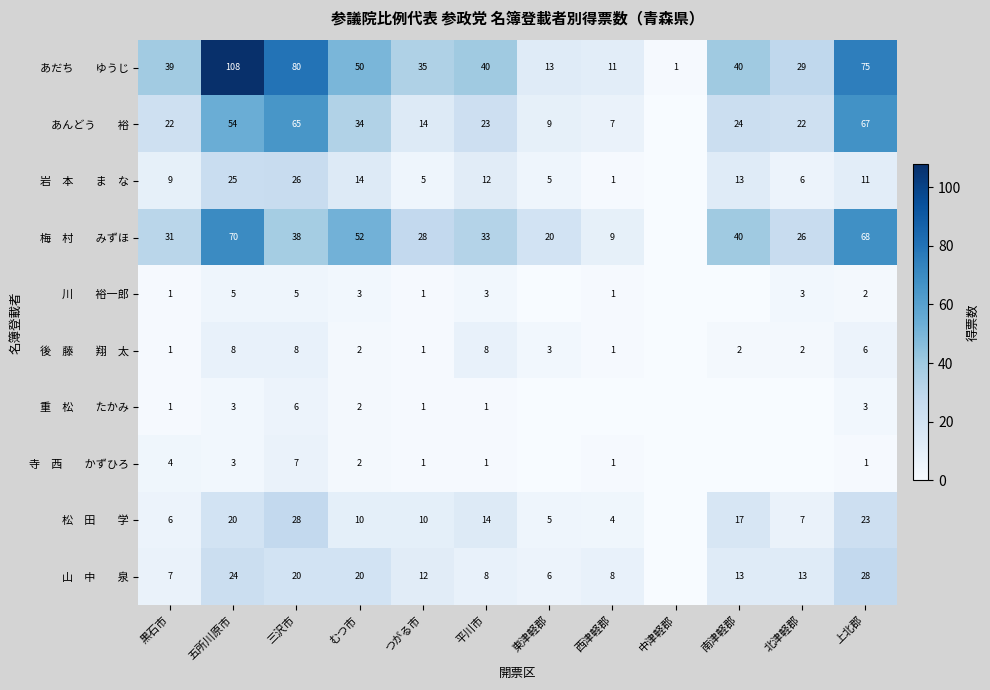

At which category is the sum across all series the highest?

五所川原市